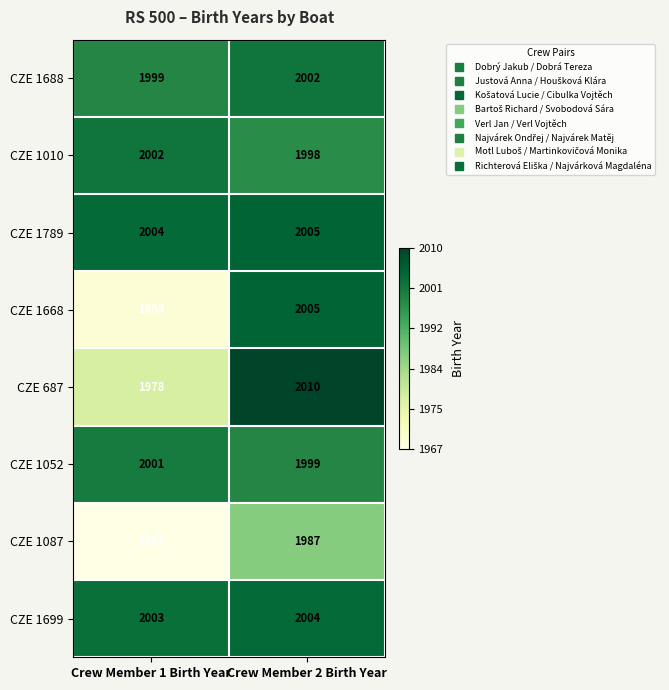

Where is CZE 1688 nearest to the value 2000?

Crew Member 1 Birth Year